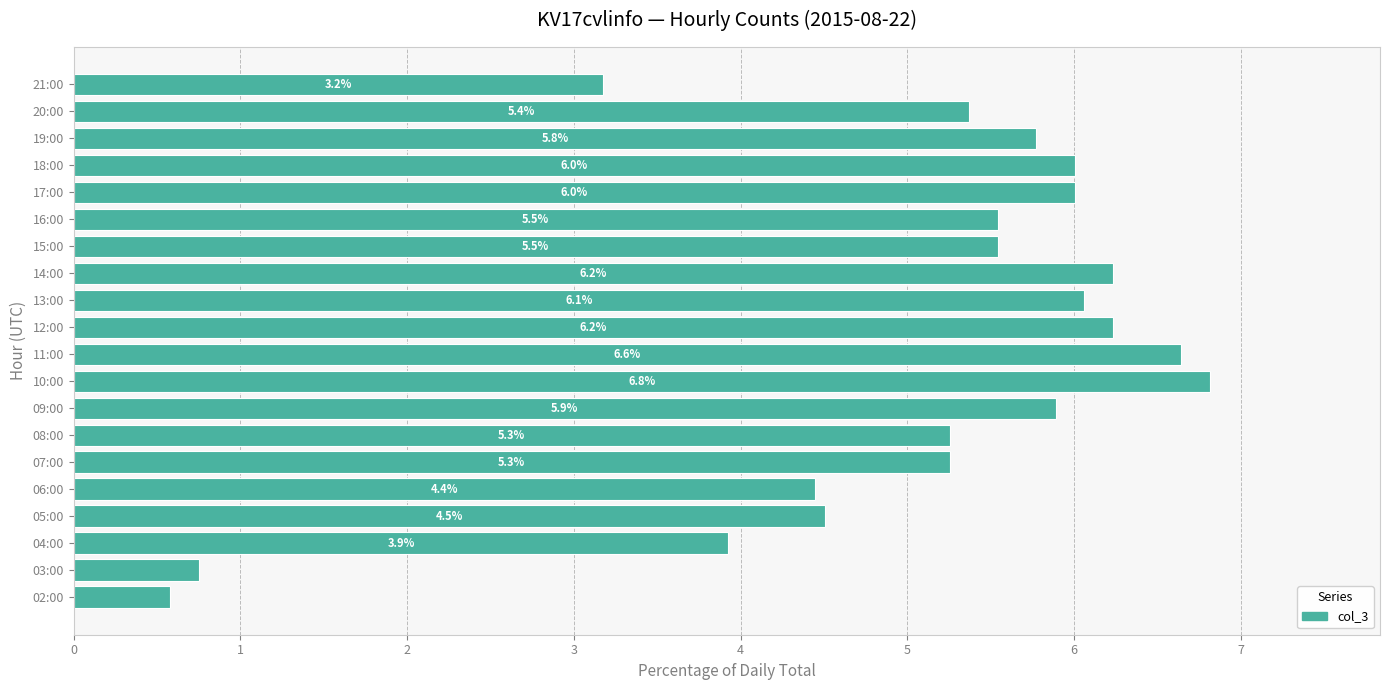

Is it true that the value at 05:00 is 7.6?

False